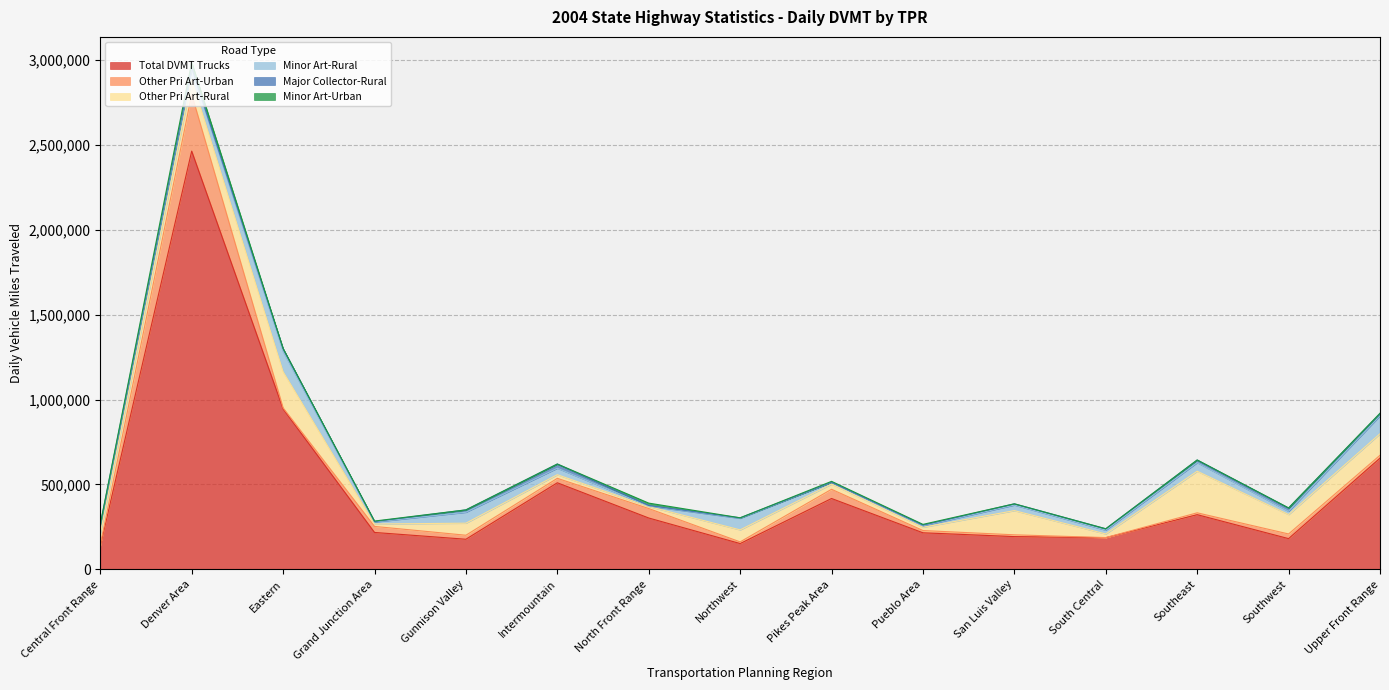

Does the chart display data point markers on the line(s)?

No